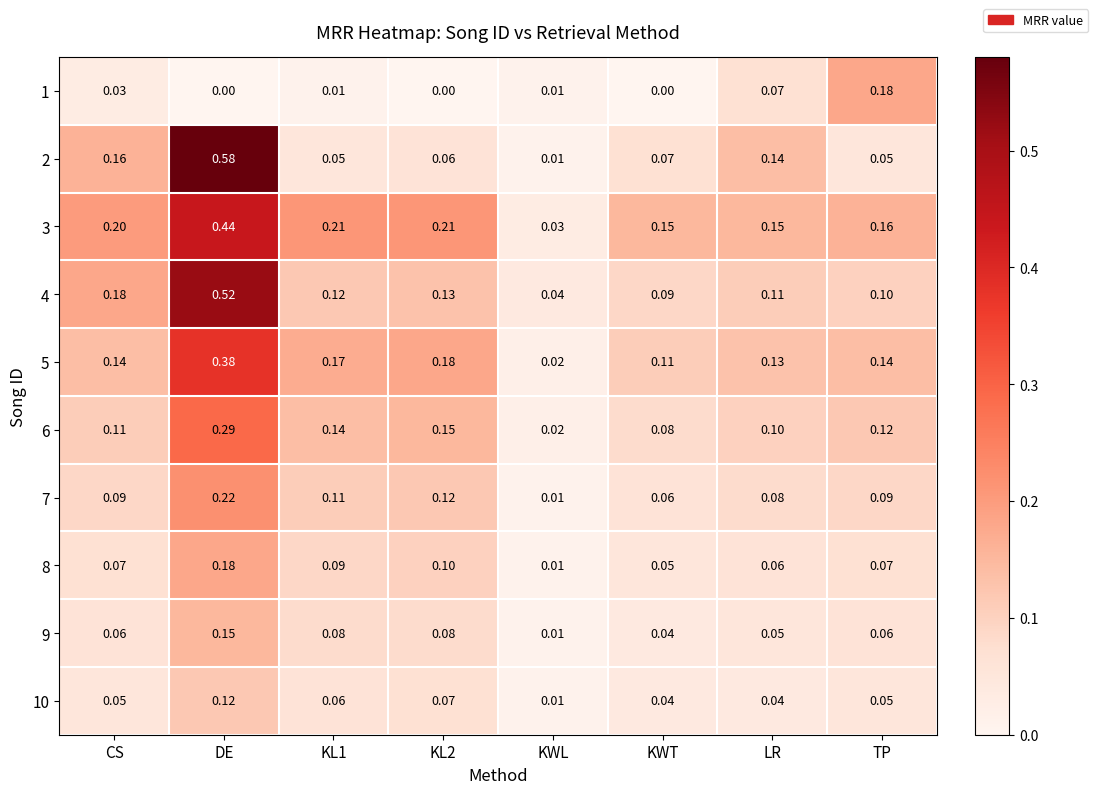

Is the value of 8 at CS greater than the value of 6 at DE?

No